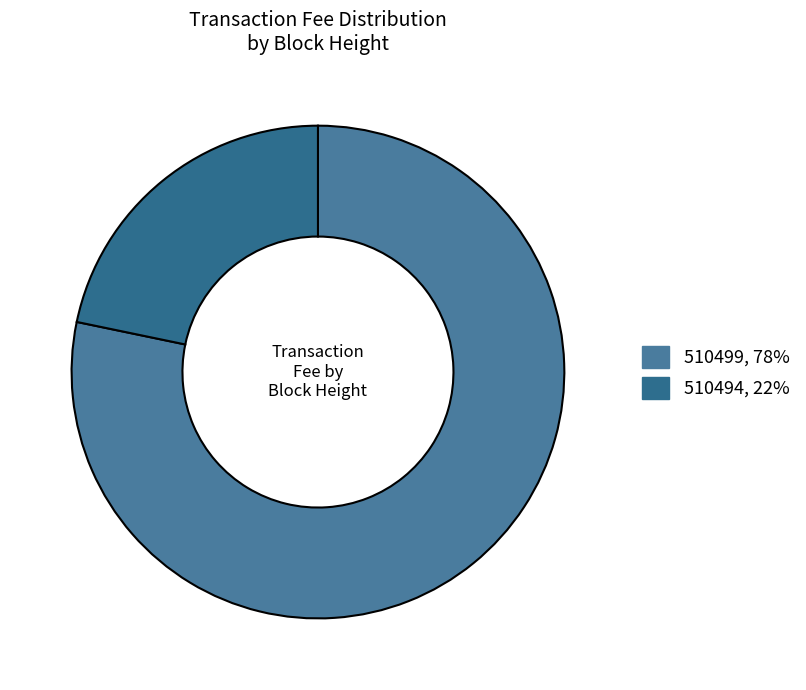

Rank the categories by value from highest to lowest.

510499, 510494